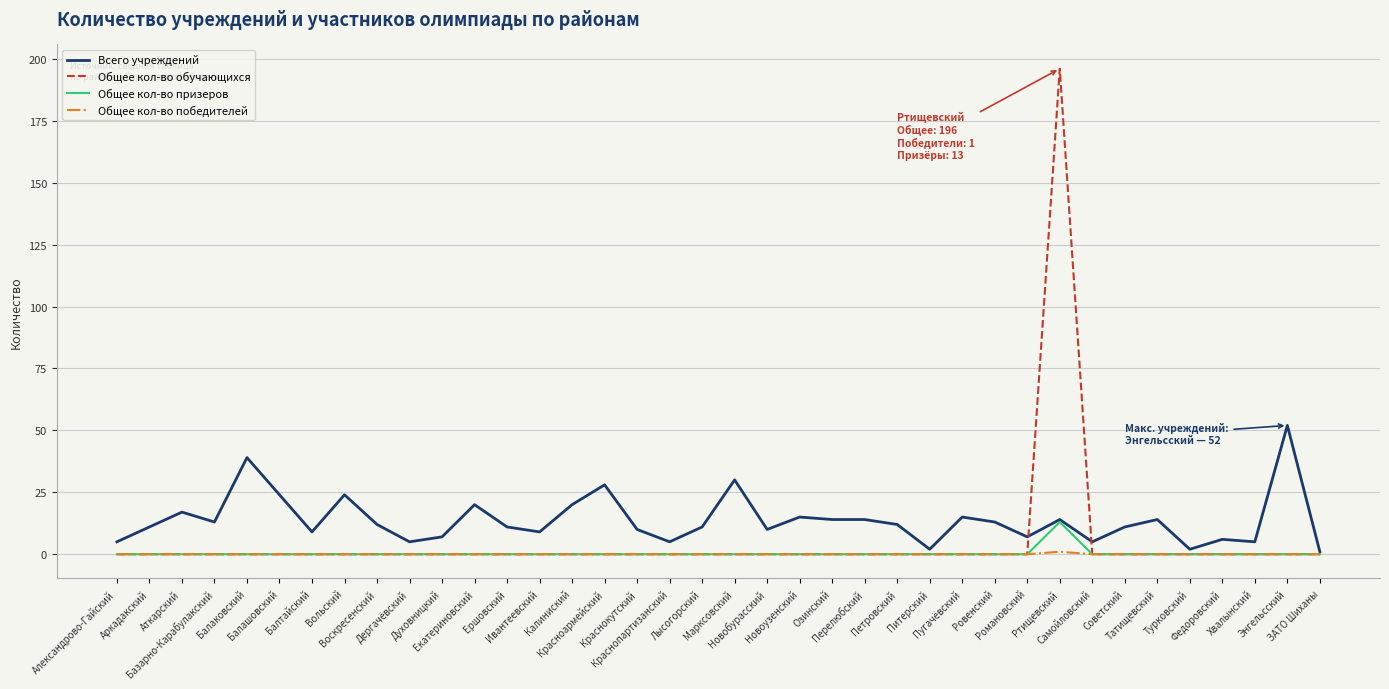

List the series in order of their peak value, lowest first.

Общее кол-во победителей, Общее кол-во призеров, Всего учреждений, Общее кол-во обучающихся